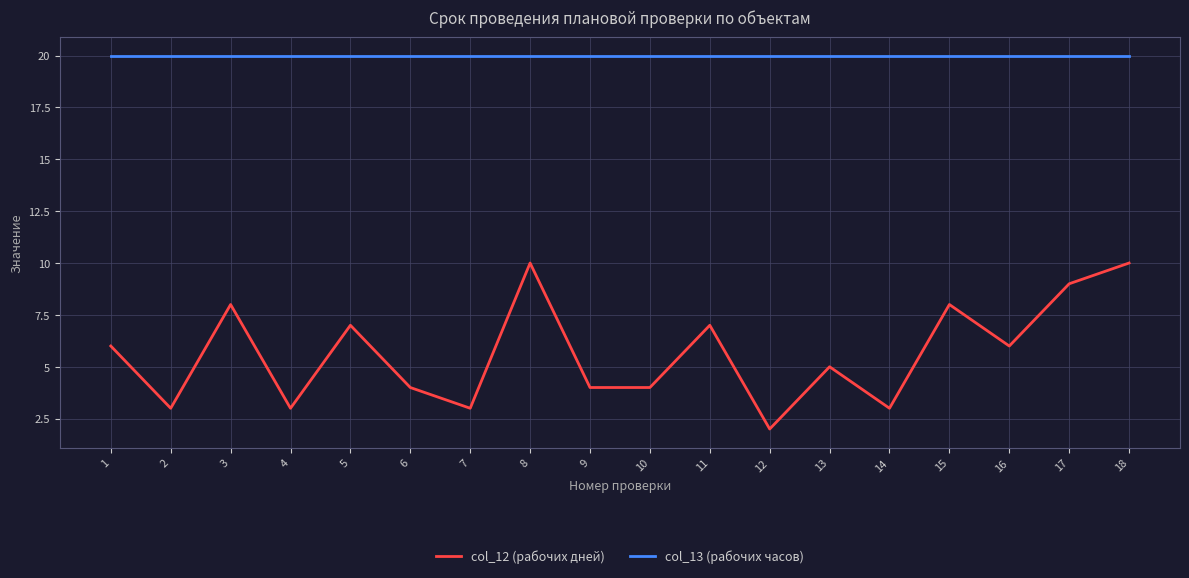

What is the total value across all series at 17?

29